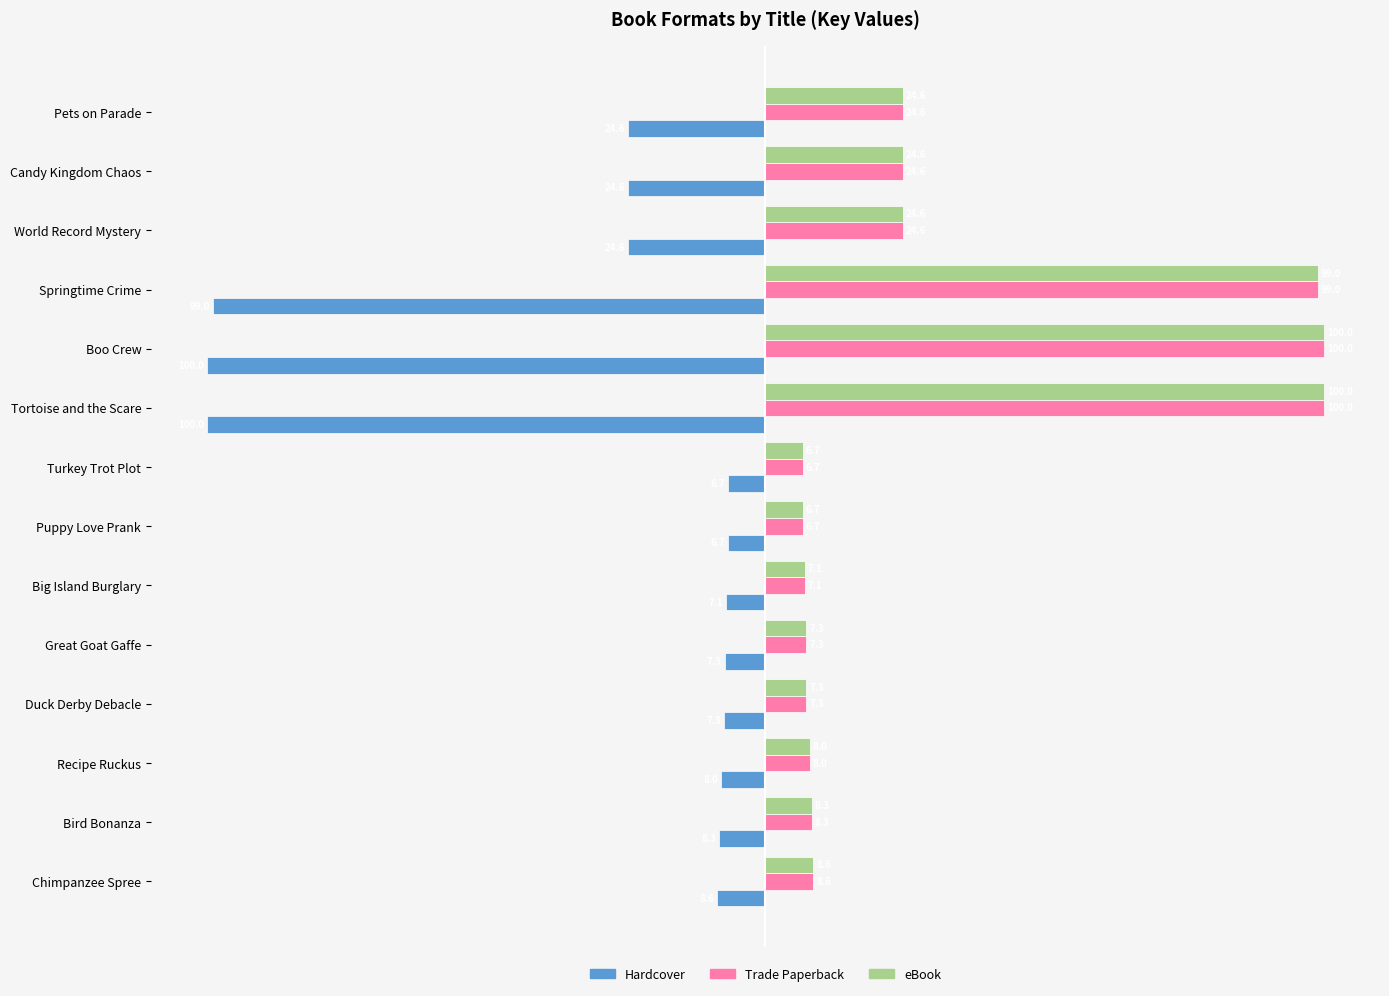

What is the difference between the Trade Paperback values at Chimpanzee Spree and Turkey Trot Plot?

1.9